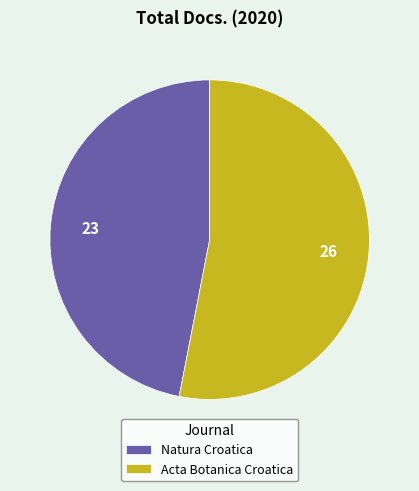

What is the largest slice in the pie chart?

Acta Botanica Croatica